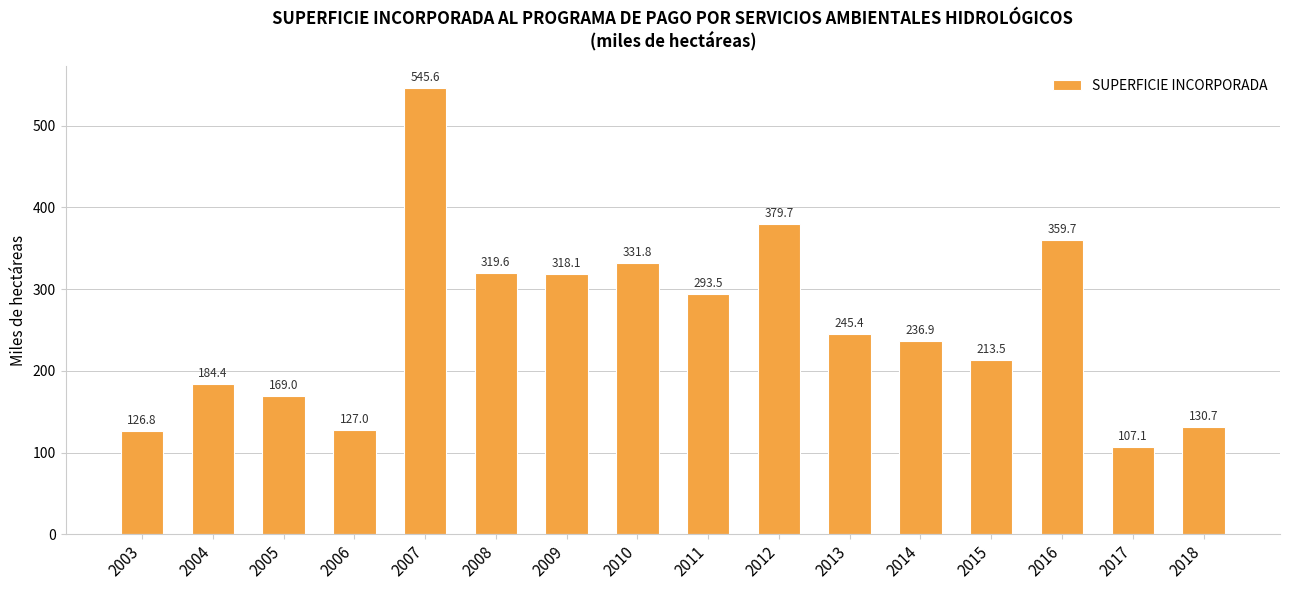

Which label corresponds to the largest value in the chart?

2007